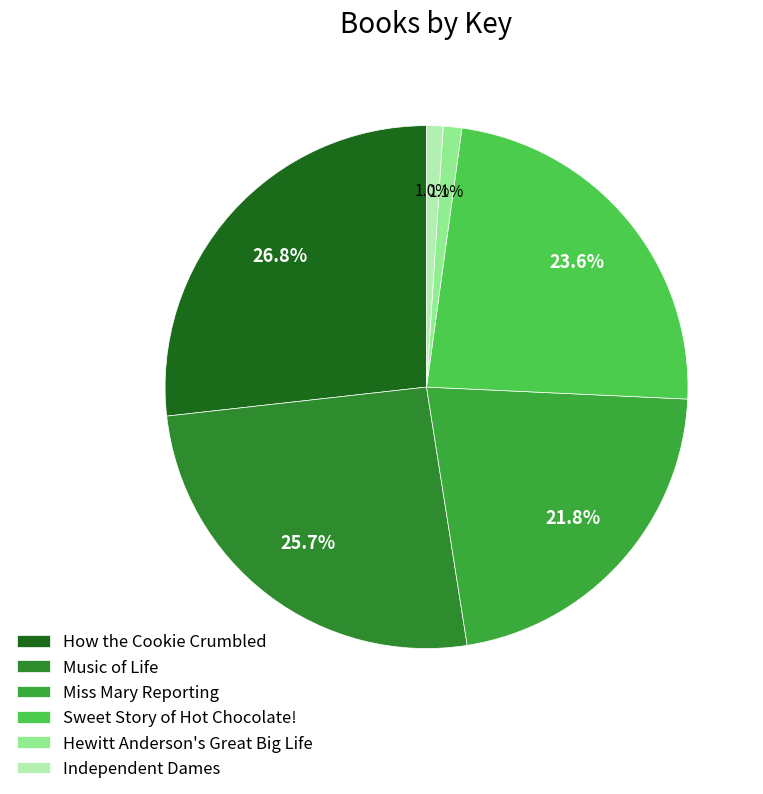

Is it true that Independent Dames is 11% of the pie?

False